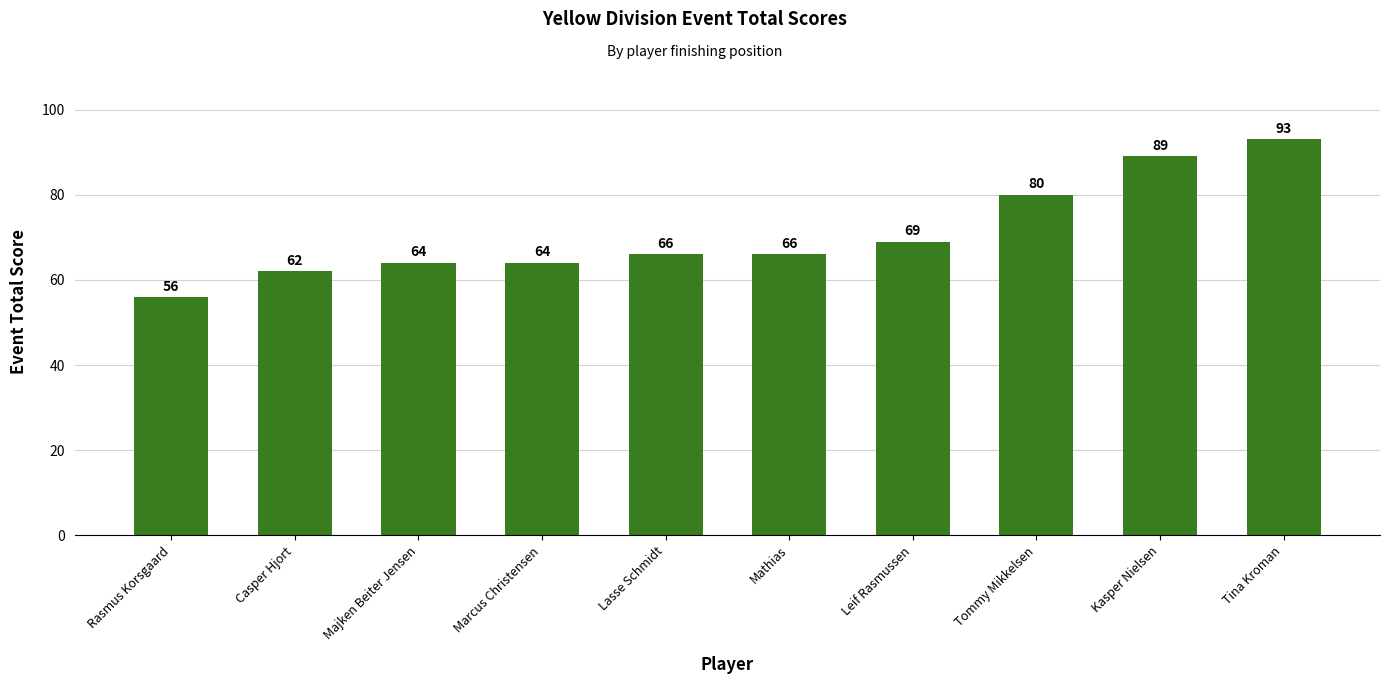

What is the label of the 7th bar from the right?

Marcus Christensen